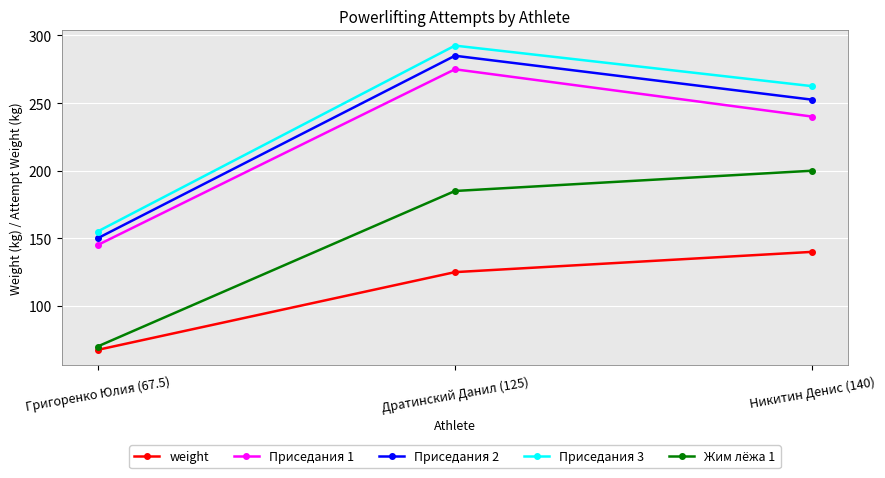

The value of Приседания 3 at Дратинский Данил (125) is 292.5. True or false?

True